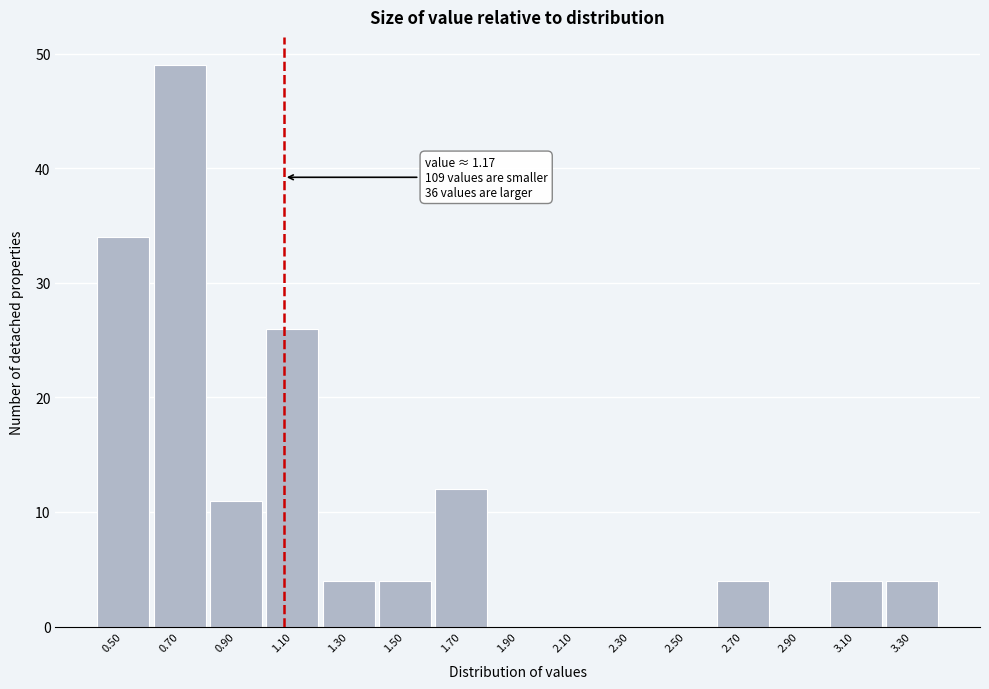

Reading left to right, list all the values displayed in this chart.

0.50=34	0.70=49	0.90=11	1.10=26	1.30=4	1.50=4	1.70=12	1.90=0	2.10=0	2.30=0	2.50=0	2.70=4	2.90=0	3.10=4	3.30=4